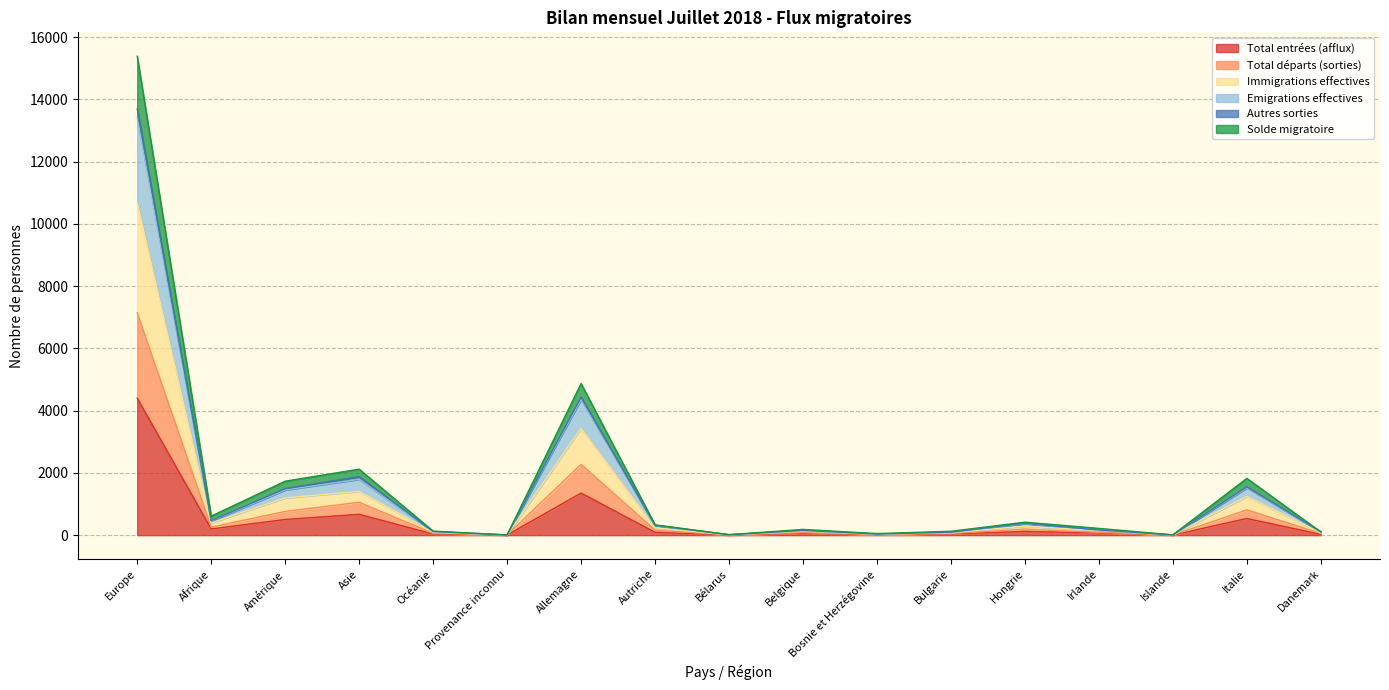

At which label does Emigrations effectives reach its peak?

Europe